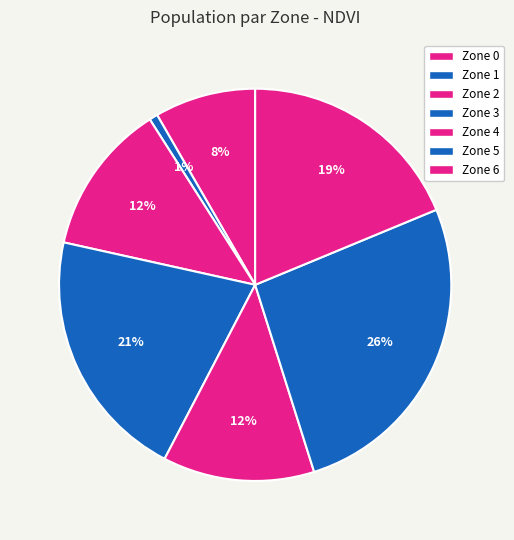

How many slices are in this pie chart?

7